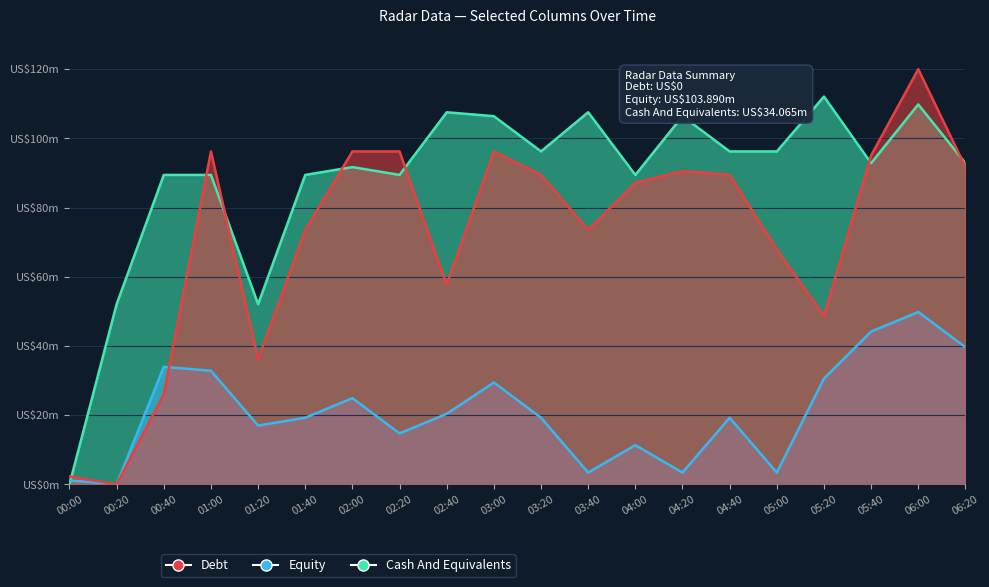

How many categories are shown in the chart?

20